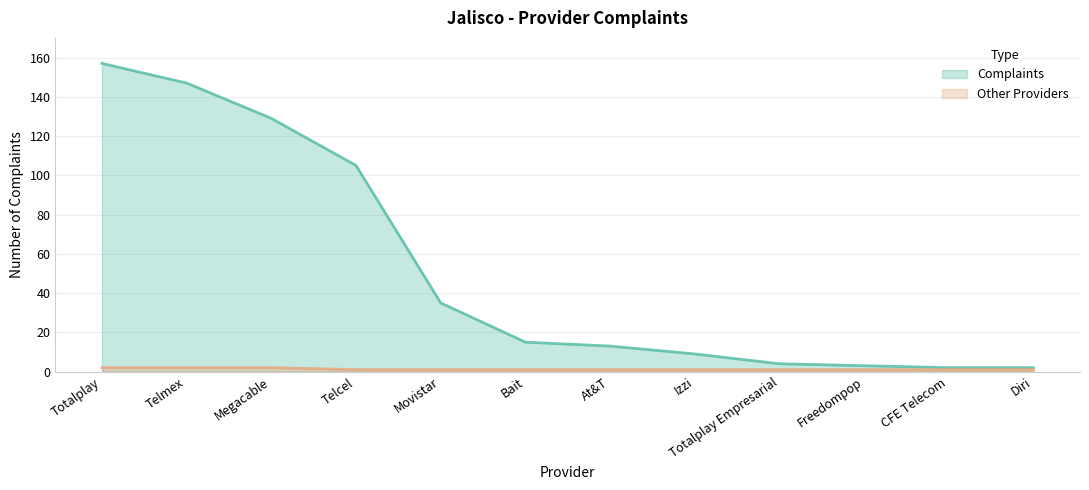

True or false: Complaints and Other Providers cross at least once.

False